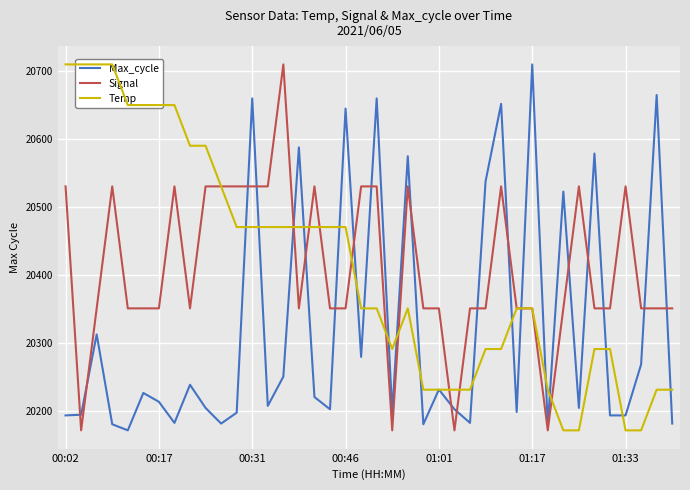

What is the label of the 24th point from the left?

23